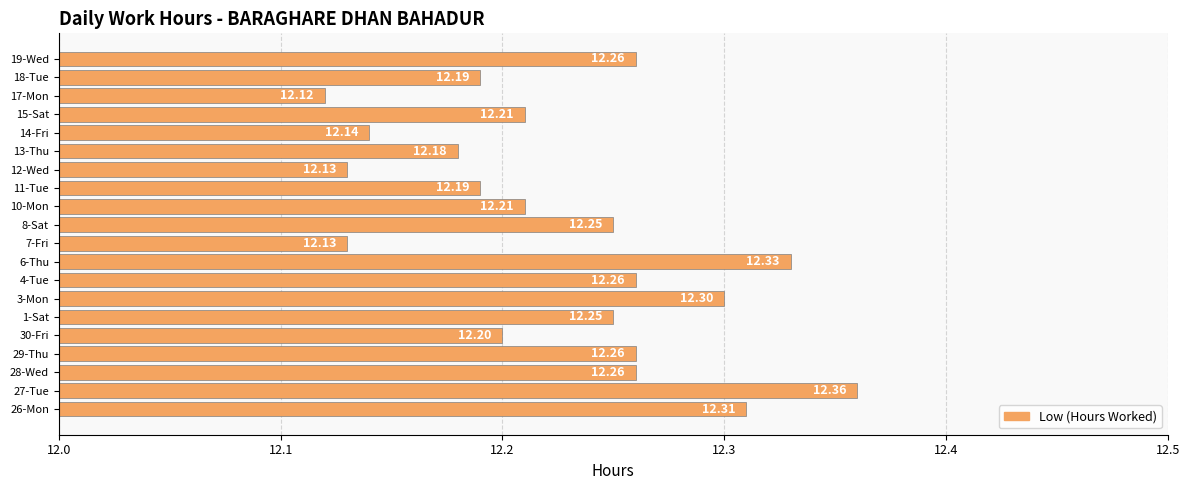

Where is the data nearest to the value 12?

17-Mon